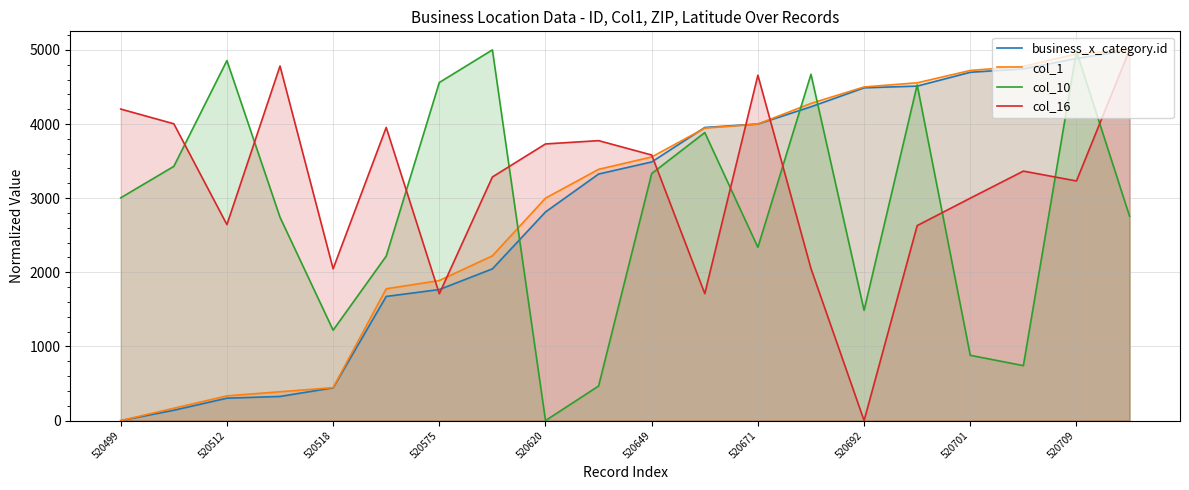

How many data points in col_10 are above 3004?

10